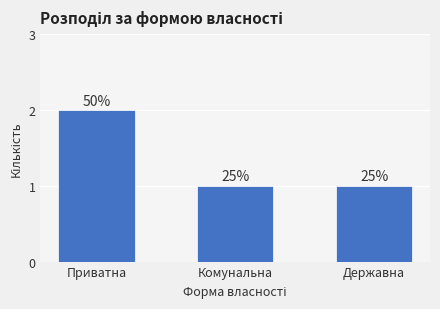

Reading left to right, transcribe all the data shown in this chart.

Приватна=2	Комунальна=1	Державна=1